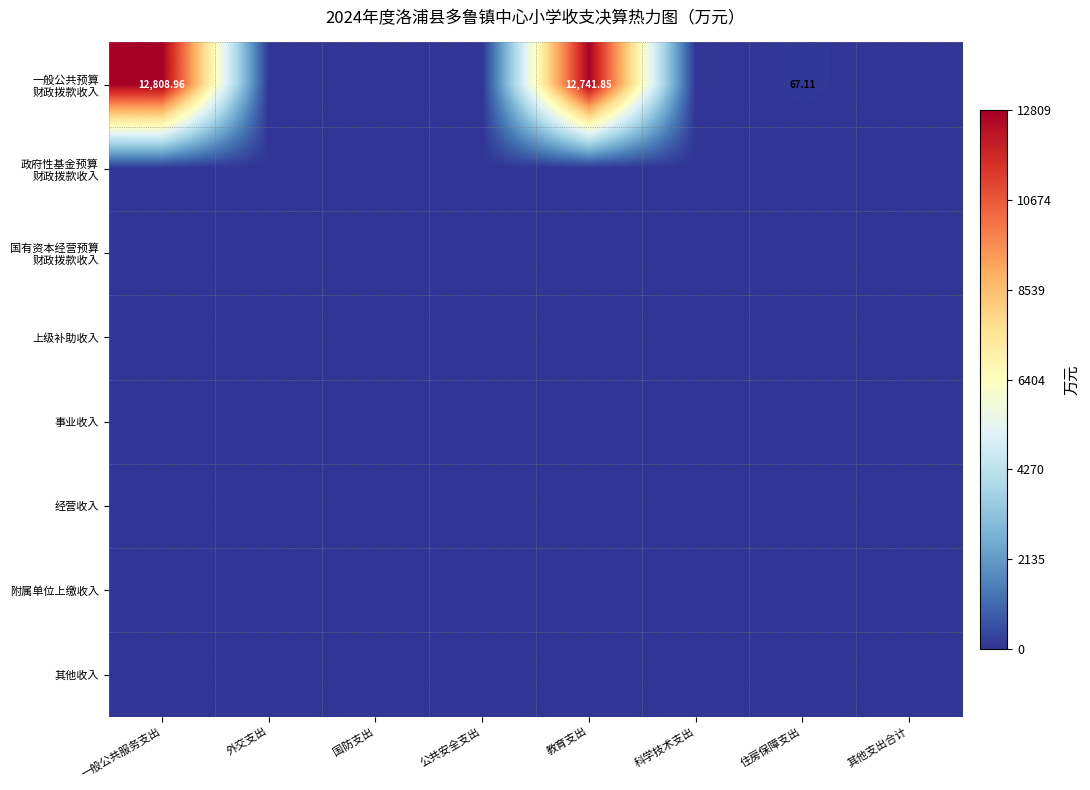

At which label is 其他收入 closest to 0?

一般公共服务支出